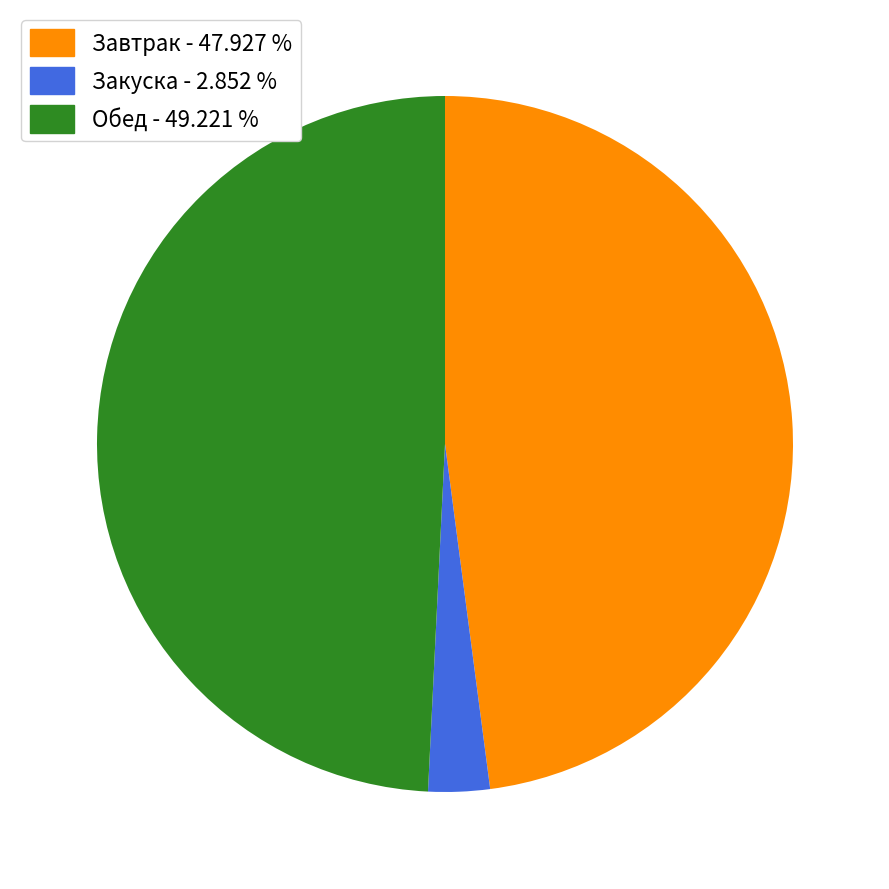

Is there any slice that represents more than half of the pie?

No